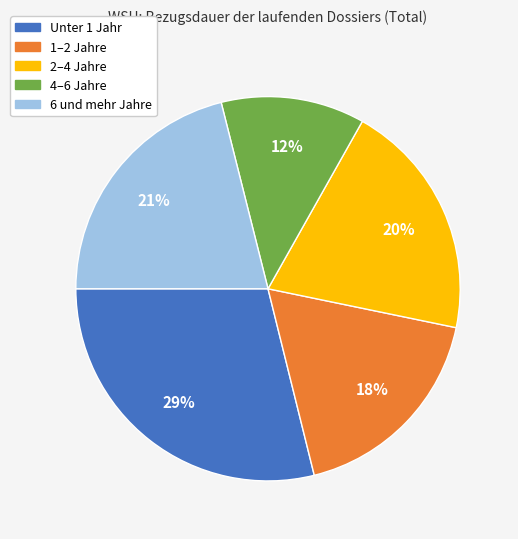

Rank the categories by value from highest to lowest.

Unter 1 Jahr, 6 und mehr Jahre, 2–4 Jahre, 1–2 Jahre, 4–6 Jahre